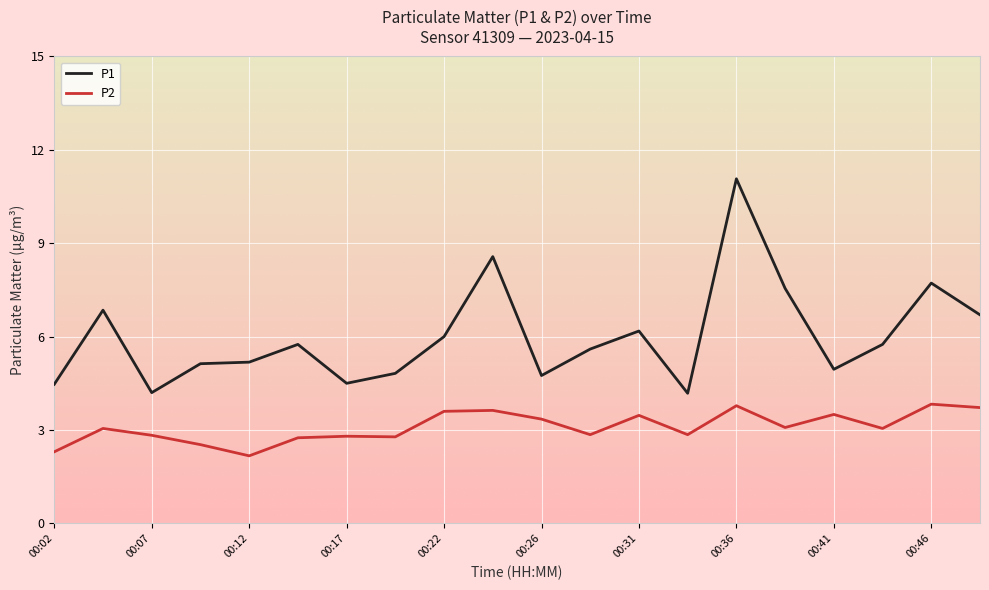

What is the minimum value shown in the chart?

2.2